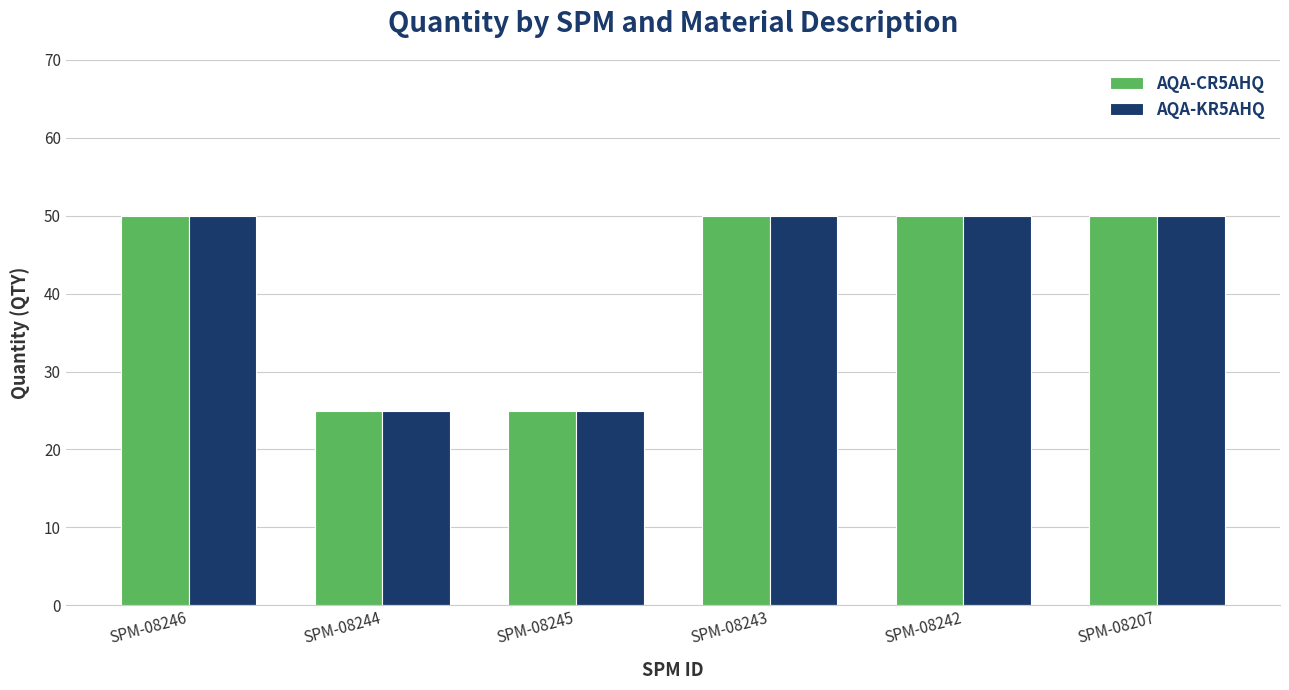

True or false: AQA-KR5AHQ has a value of 50 at SPM-08246.

True